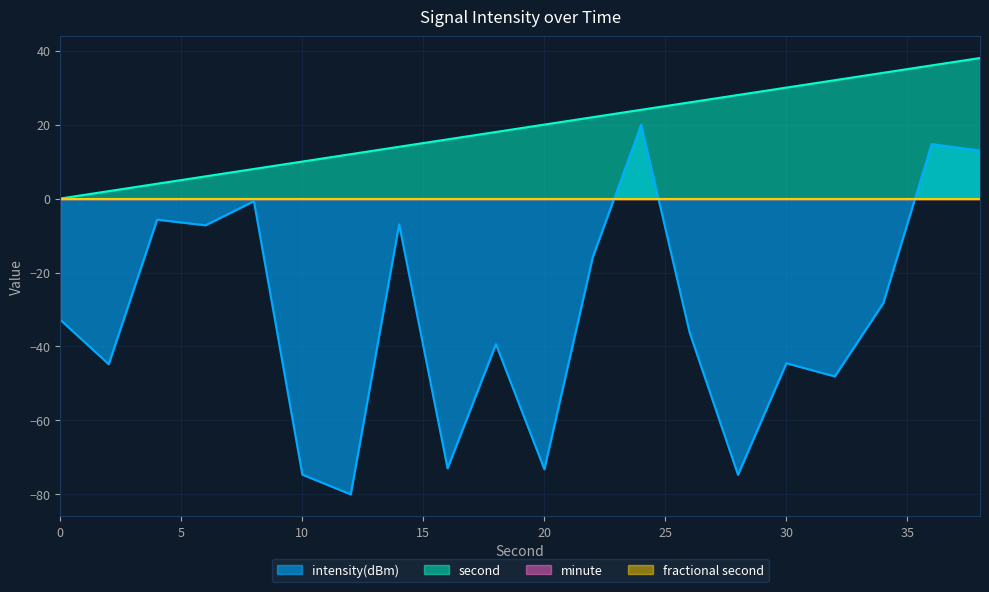

How many lines are shown in the chart?

4